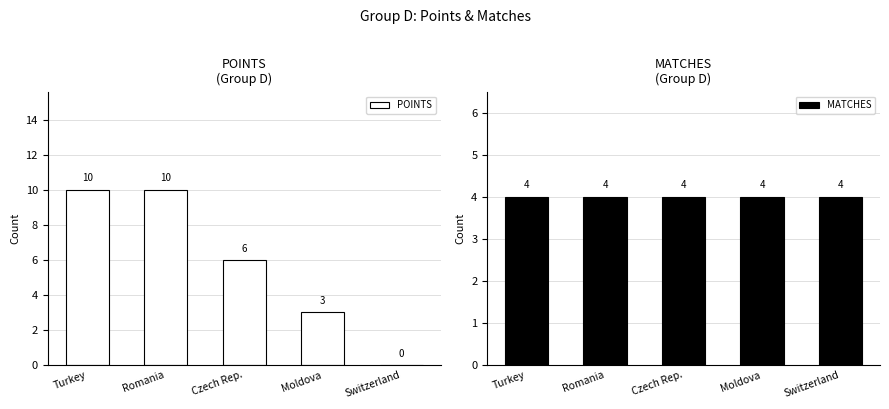

What is the difference between the maximum and minimum values in the POINTS series?

10